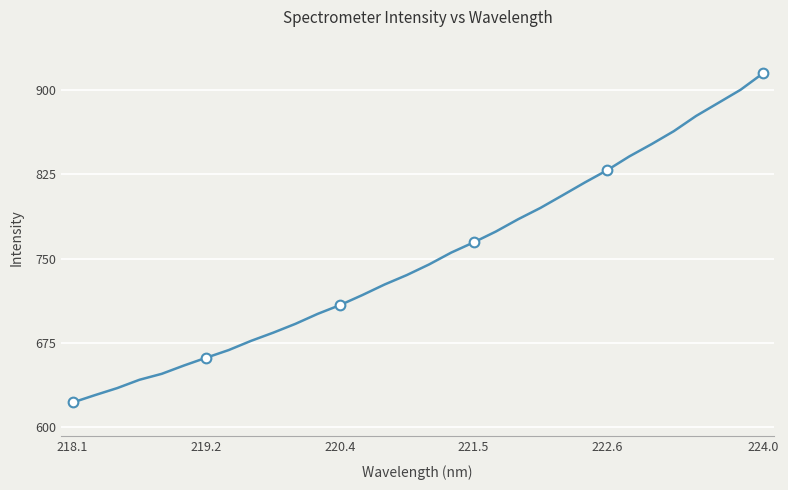

What is the minimum value shown in the chart?

622.1